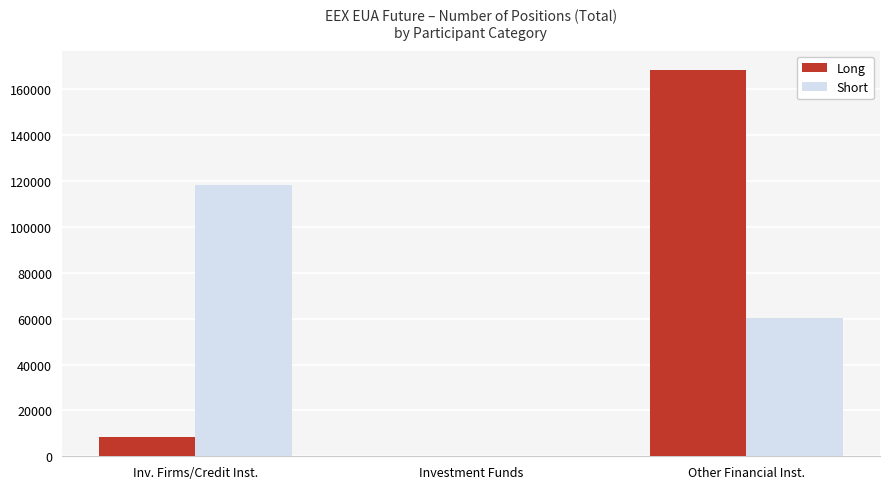

Between Inv. Firms/Credit Inst. and Other Financial Inst., which series saw the biggest shift?

Long